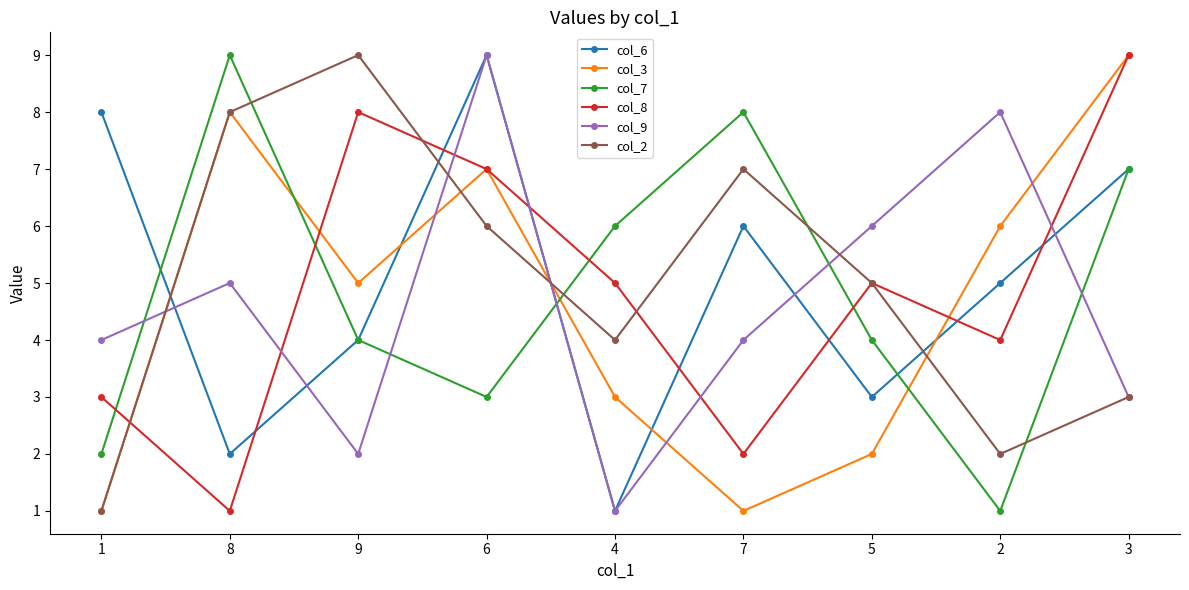

Where is col_3 nearest to the value 5?

9